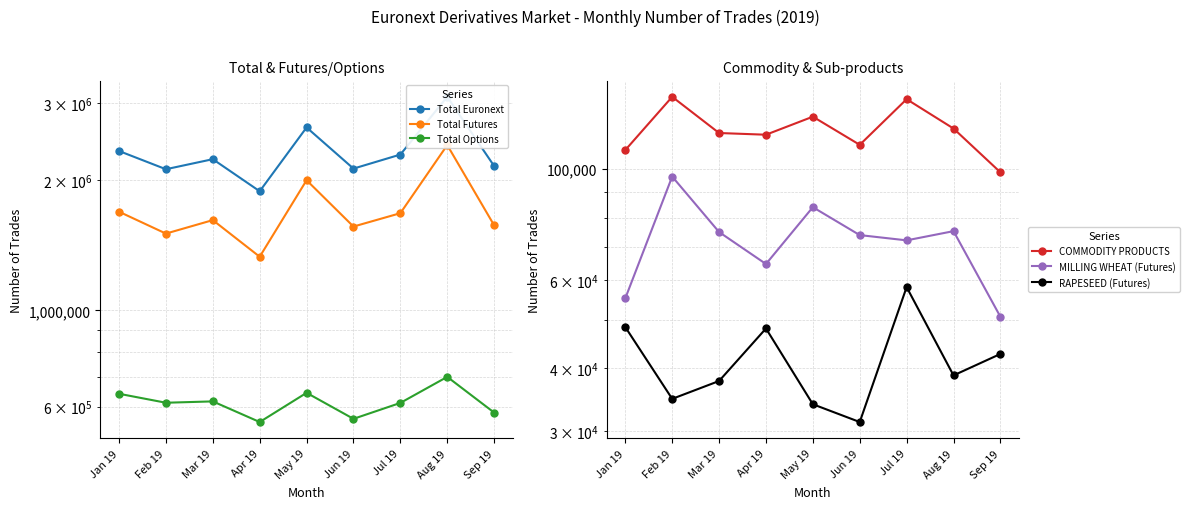

What is the total value across all series at Jan 19?

4872250